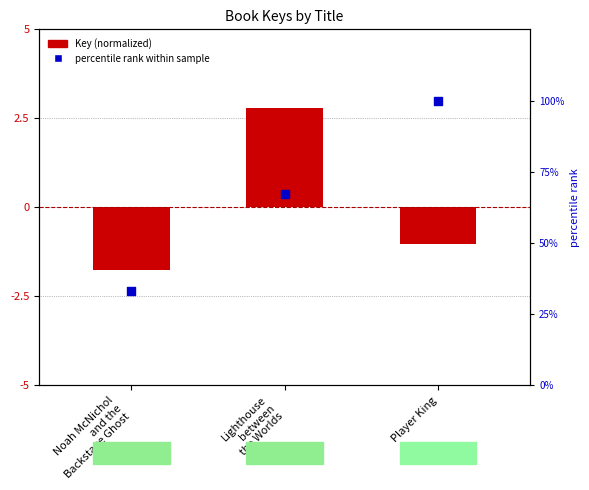

Which series has the widest spread of Y values?

percentile rank within sample